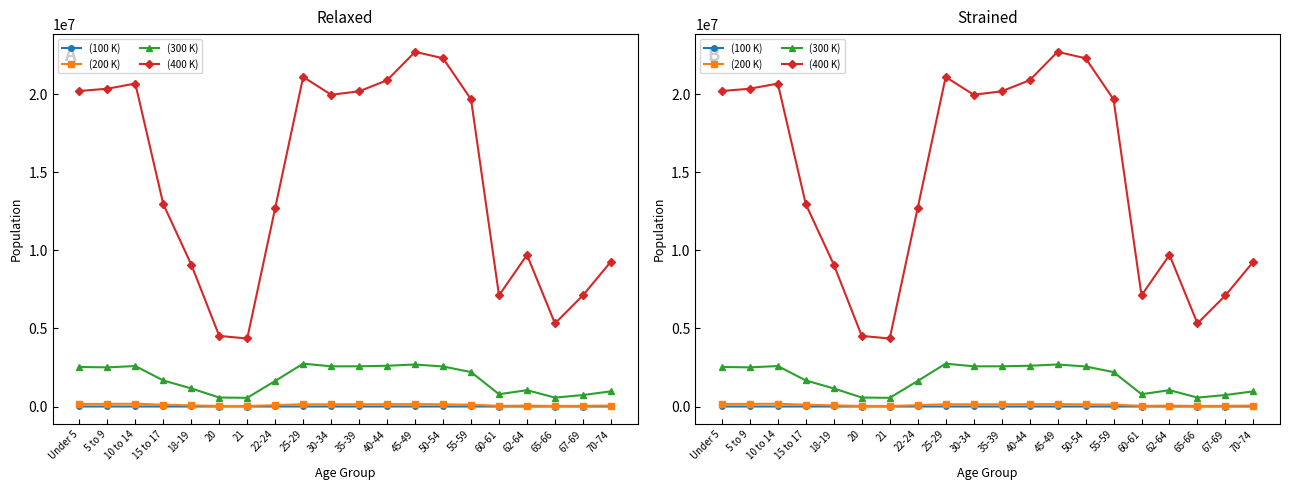

At which label does California reach its minimum?

21